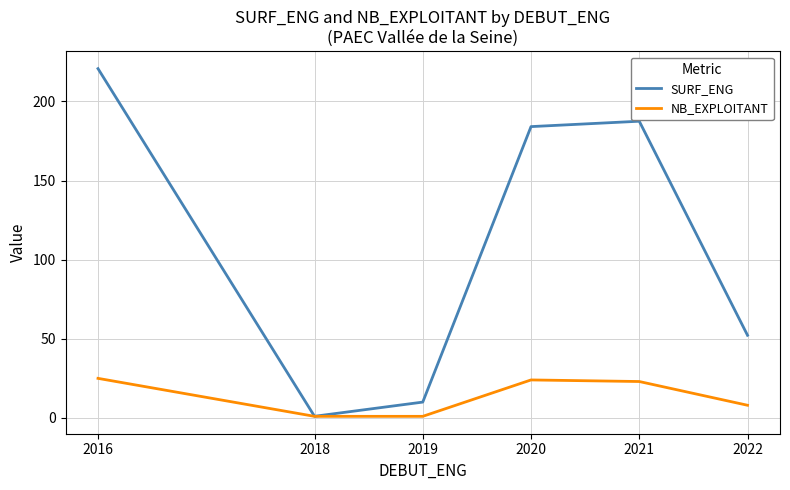

Where is NB_EXPLOITANT nearest to the value 13?

2022